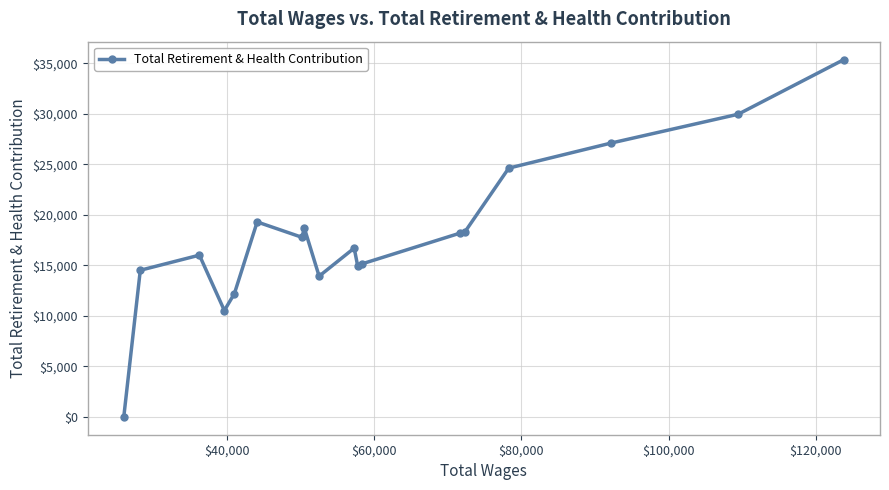

How many lines are shown in the chart?

1